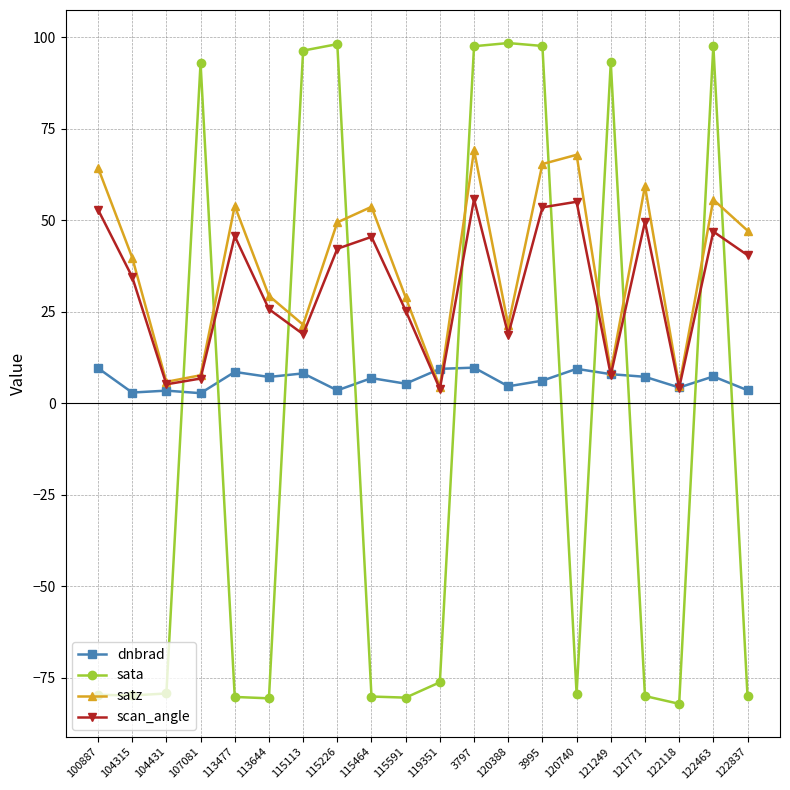

What is the spread (max minus min) of values at 122463?

90.4